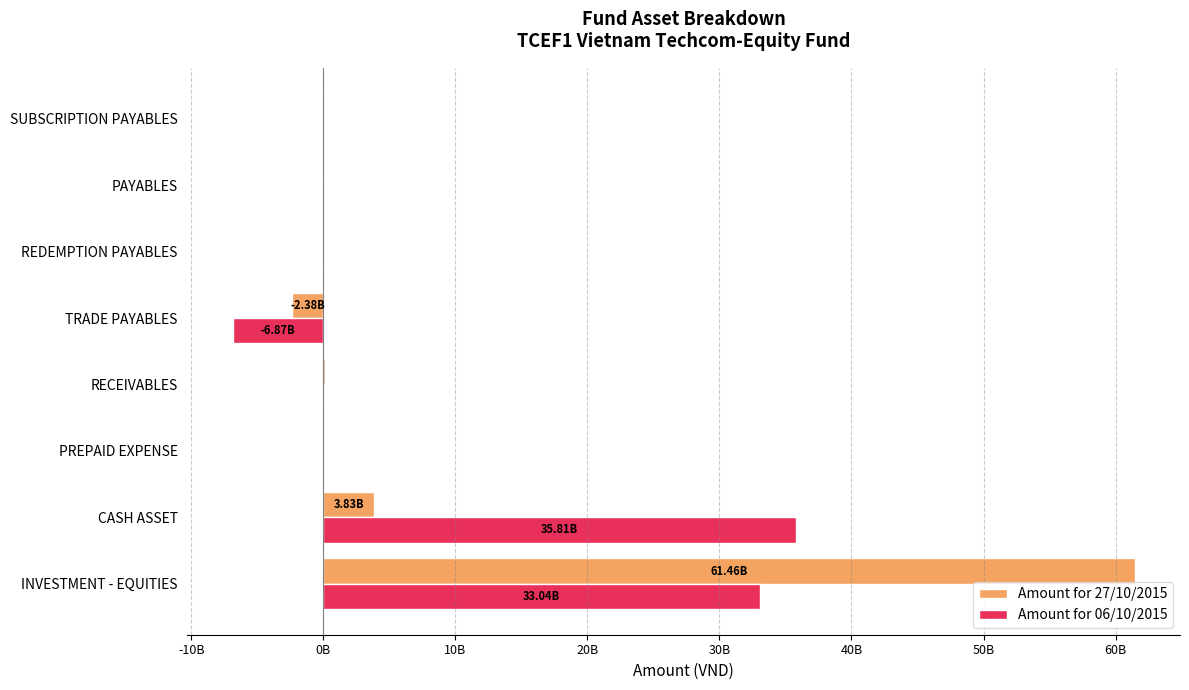

What are all the series names shown in the legend?

Amount for 27/10/2015, Amount for 06/10/2015